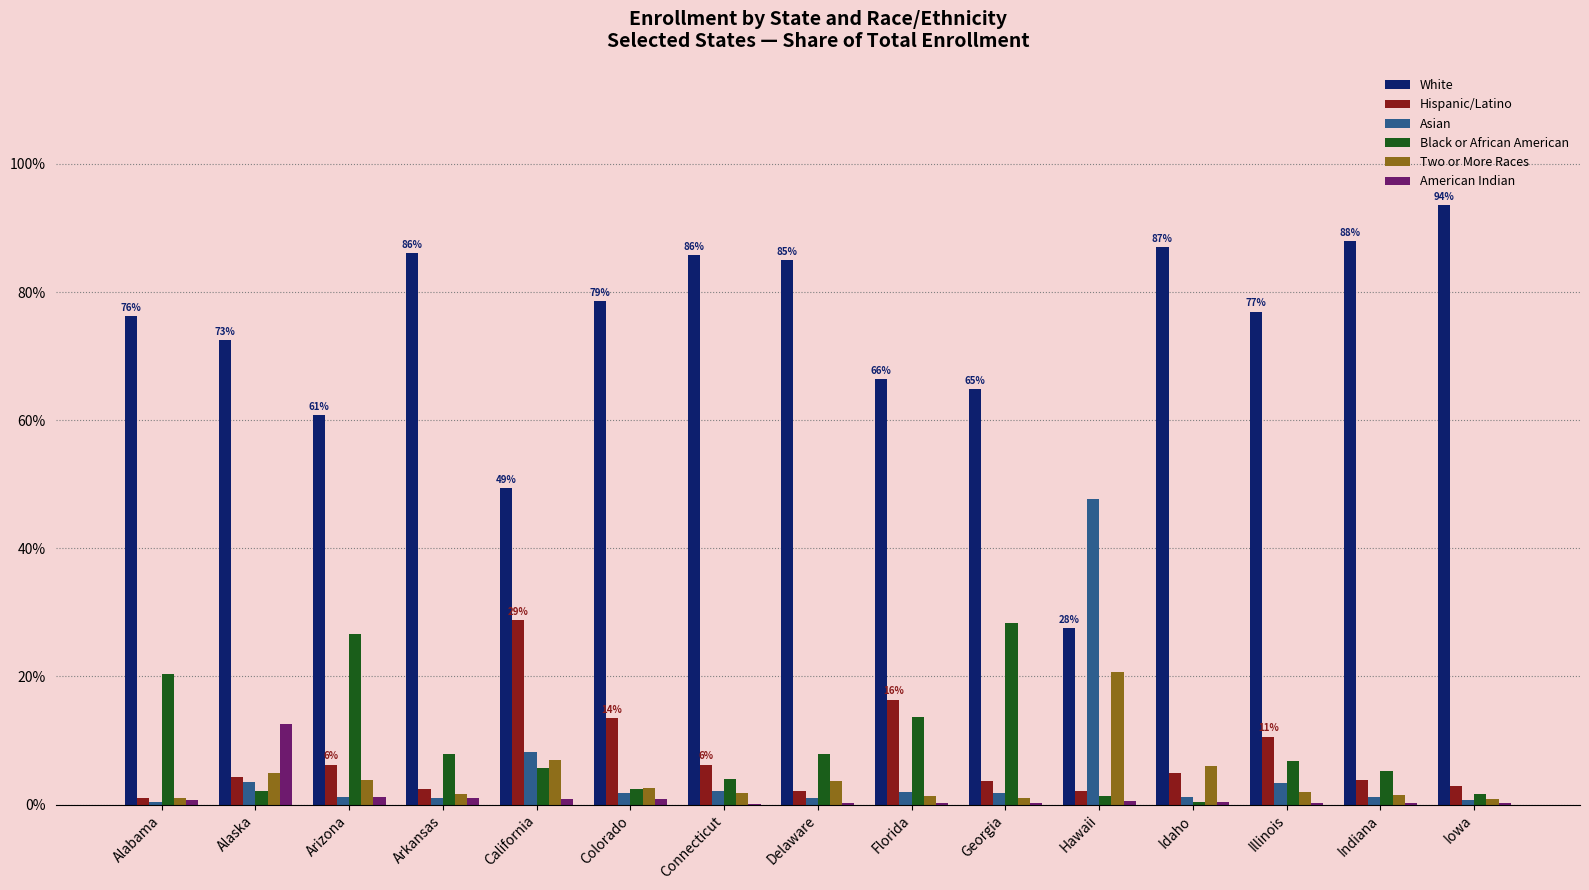

Is it true that White equals 72.5 at Alaska?

True